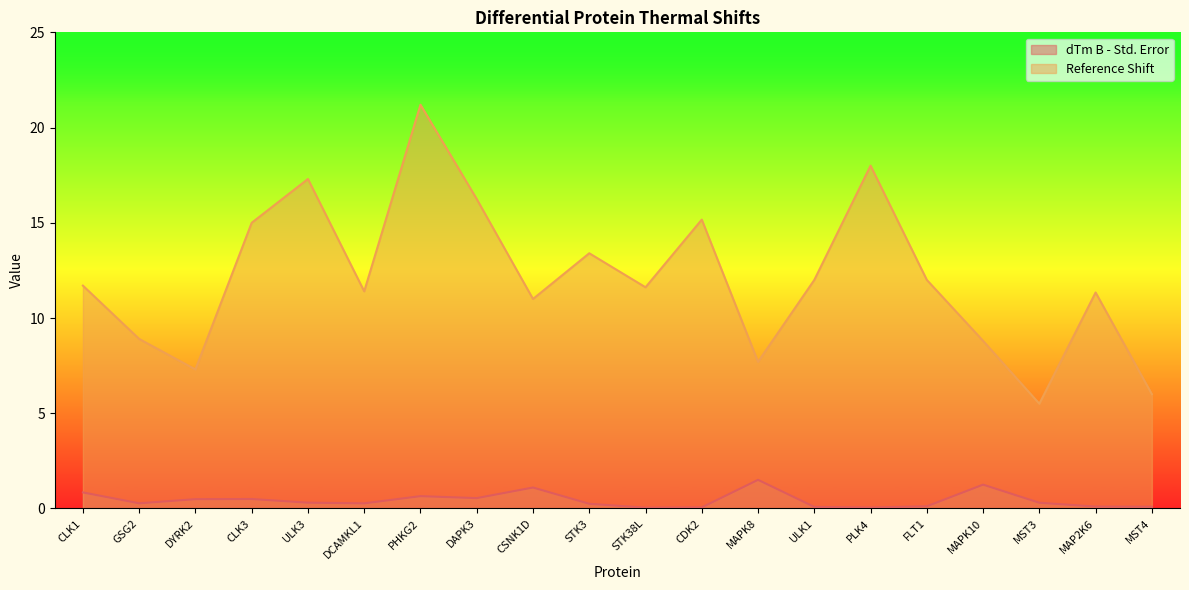

True or false: dTm B - Std. Error has more than 1 interior local peaks.

True